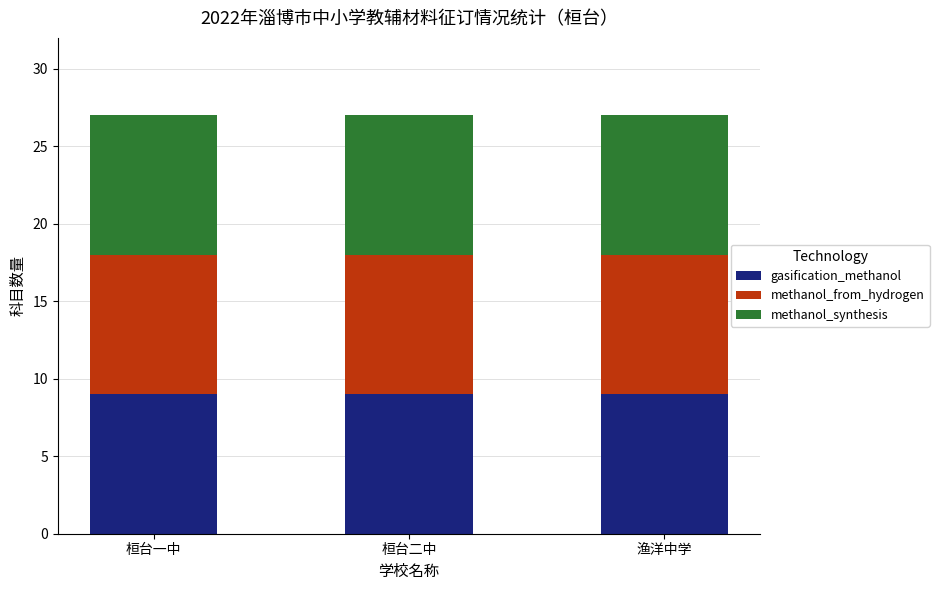

True or false: gasification_methanol has a value of 10 at 语文.

False